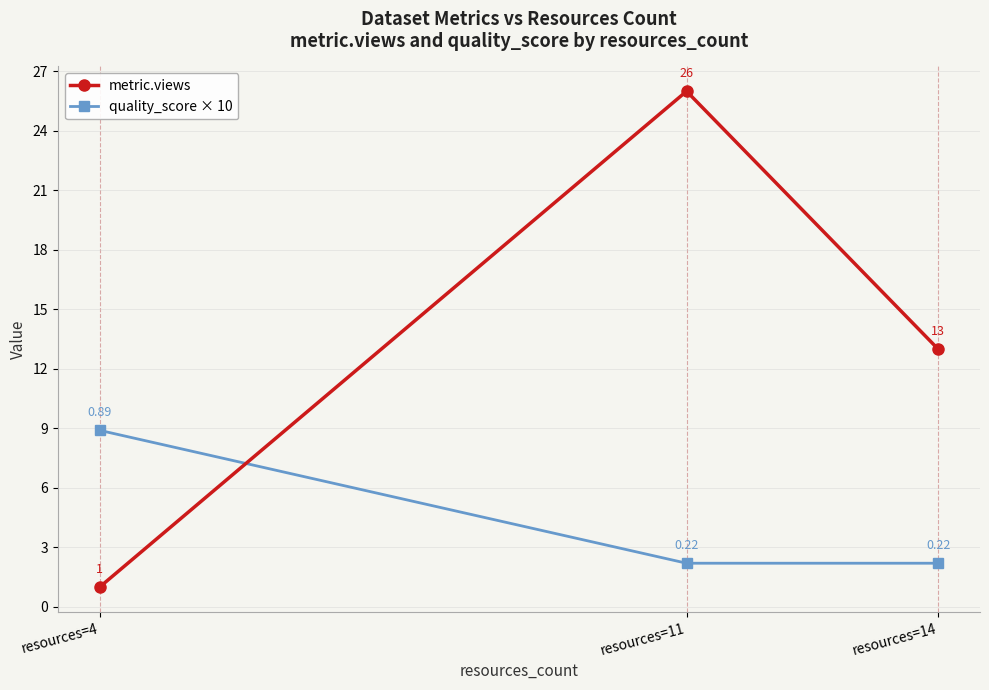

True or false: metric.views has a value of 13.0 at resources=14.

True